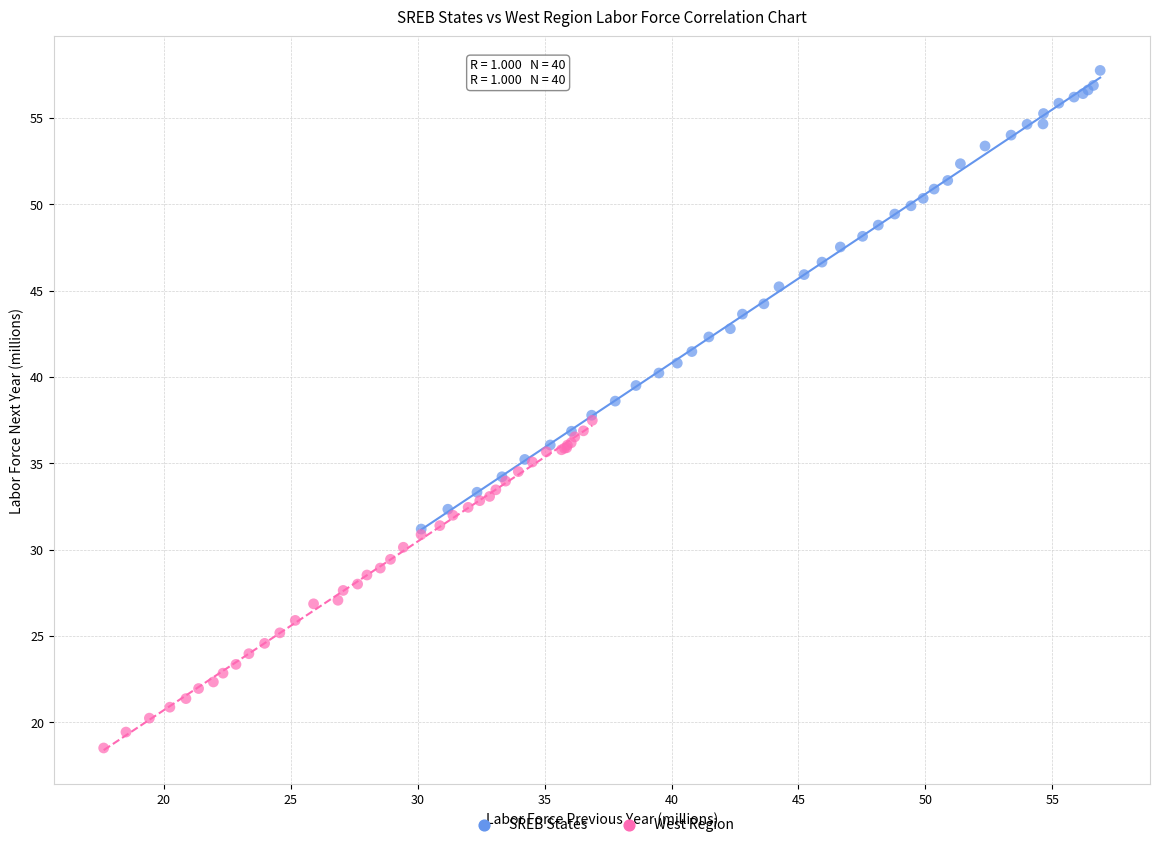

Which series has the widest spread of Y values?

SREB States